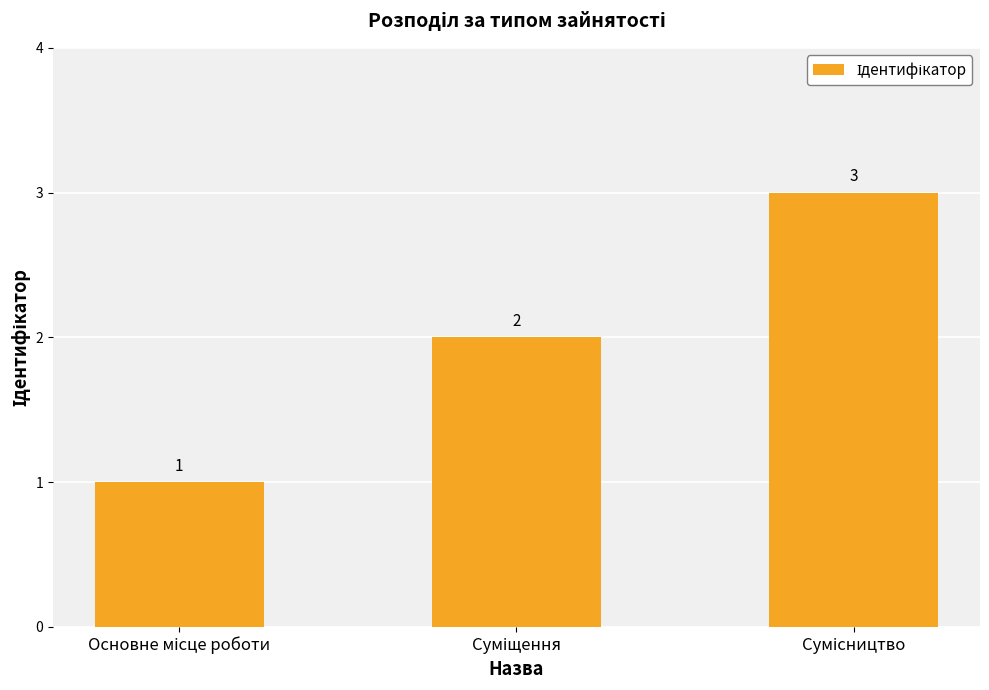

How many data points are less than 2?

1